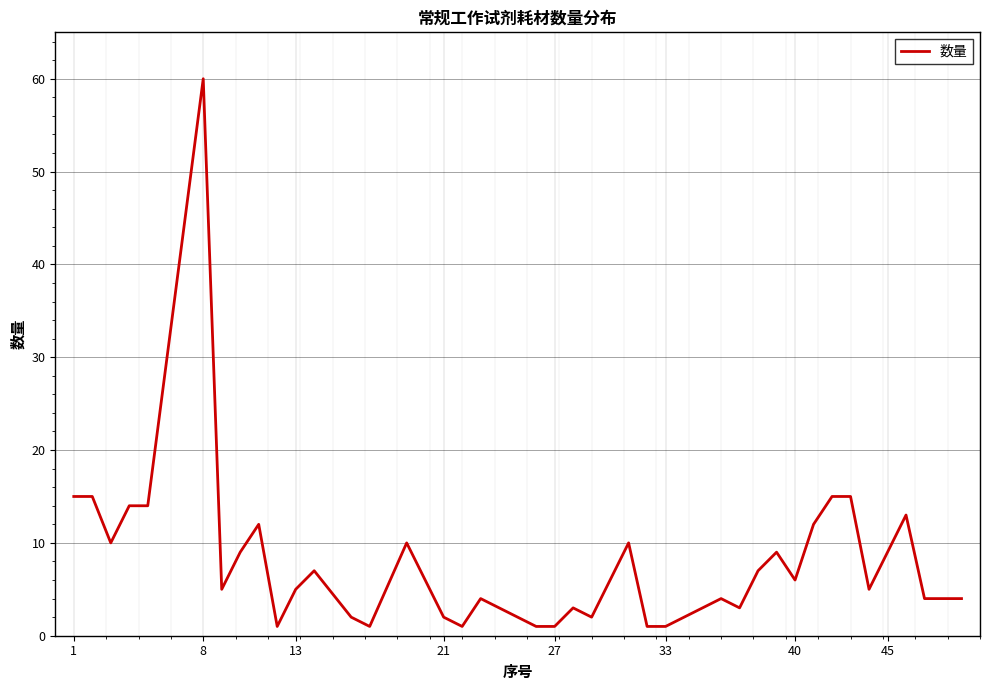

What is the greatest value displayed?

60